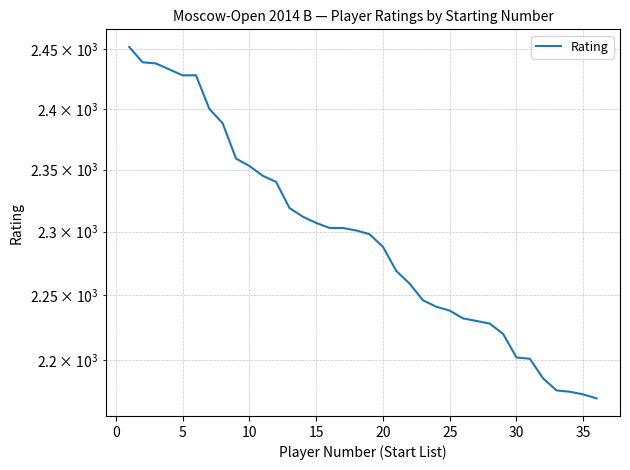

True or false: there are more than 2 points higher than both neighbors.

False